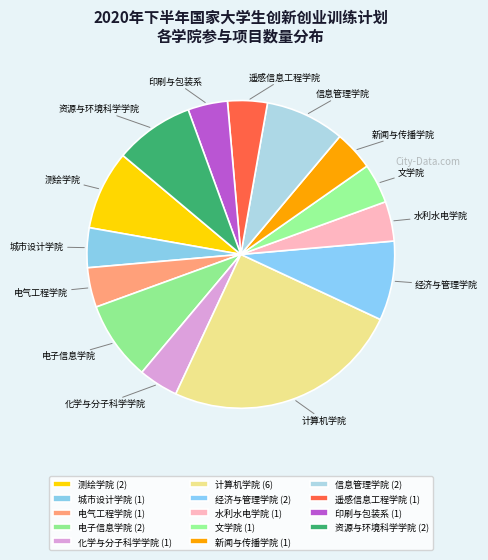

Is it true that 文学院 is 4% of the pie?

True